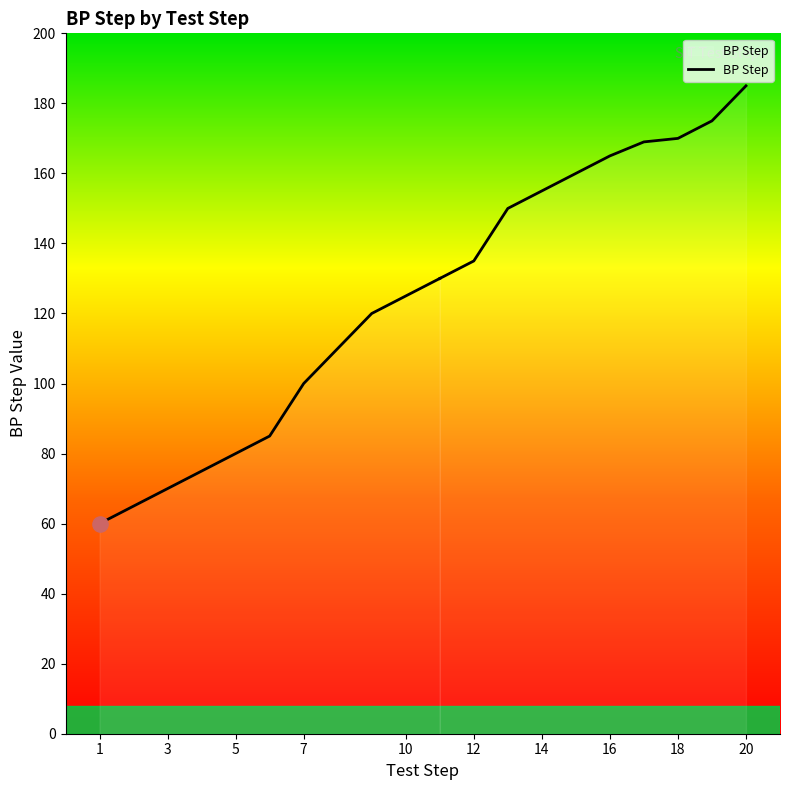

Between 19 and 6, which is larger?

19